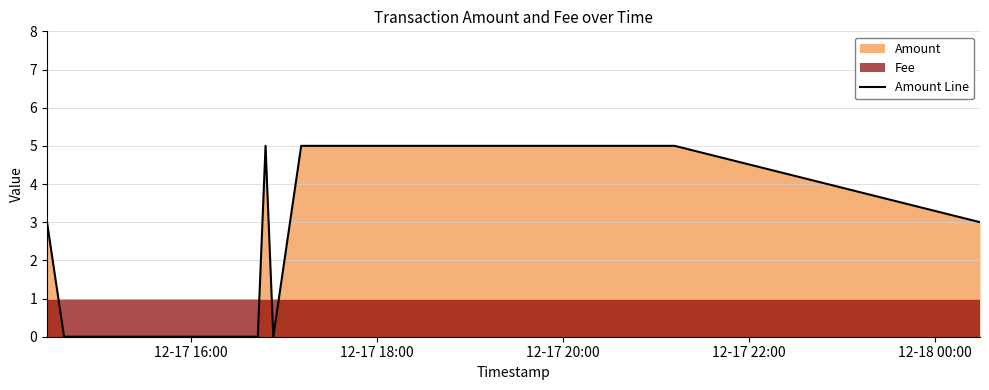

What is the maximum value for Amount Line?

5